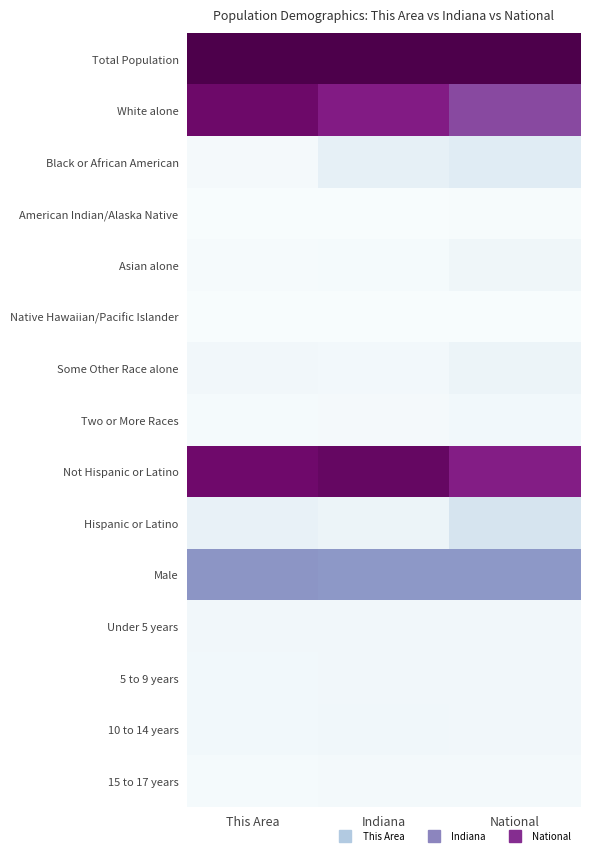

Reading left to right, extract all data points from this chart.

Total Population: This Area=1.0	Indiana=1.0	National=1.0
White alone: This Area=0.9	Indiana=0.8	National=0.7
Black or African American: This Area=0.0	Indiana=0.1	National=0.1
American Indian/Alaska Native: This Area=0.0	Indiana=0.0	National=0.0
Asian alone: This Area=0.0	Indiana=0.0	National=0.0
Native Hawaiian/Pacific Islander: This Area=0.0	Indiana=0.0	National=0.0
Some Other Race alone: This Area=0.0	Indiana=0.0	National=0.1
Two or More Races: This Area=0.0	Indiana=0.0	National=0.0
Not Hispanic or Latino: This Area=0.9	Indiana=0.9	National=0.8
Hispanic or Latino: This Area=0.1	Indiana=0.1	National=0.2
Male: This Area=0.5	Indiana=0.5	National=0.5
Under 5 years: This Area=0.0	Indiana=0.0	National=0.0
5 to 9 years: This Area=0.0	Indiana=0.0	National=0.0
10 to 14 years: This Area=0.0	Indiana=0.0	National=0.0
15 to 17 years: This Area=0.0	Indiana=0.0	National=0.0